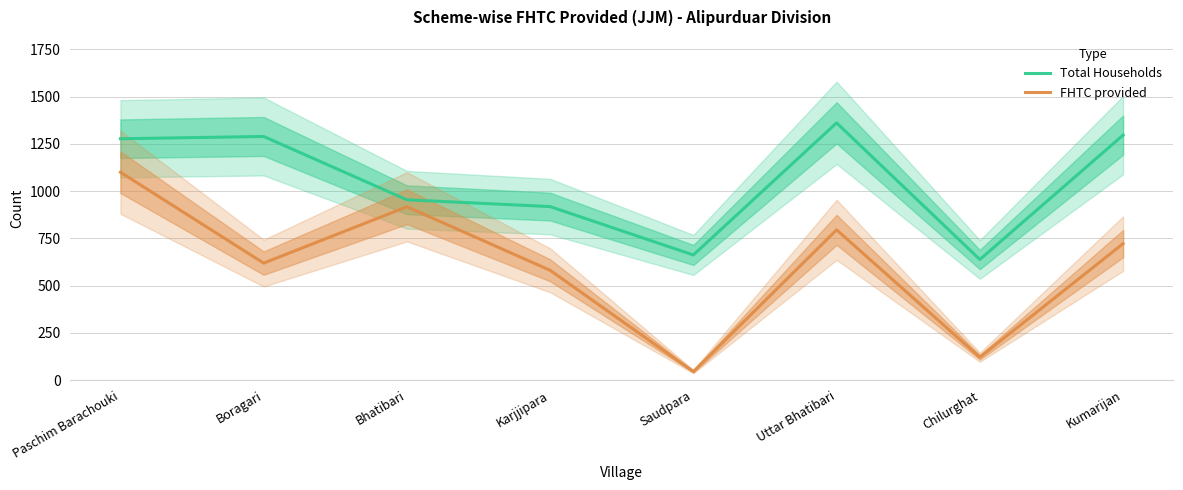

The value of FHTC provided at Chilurghat is 121. True or false?

True